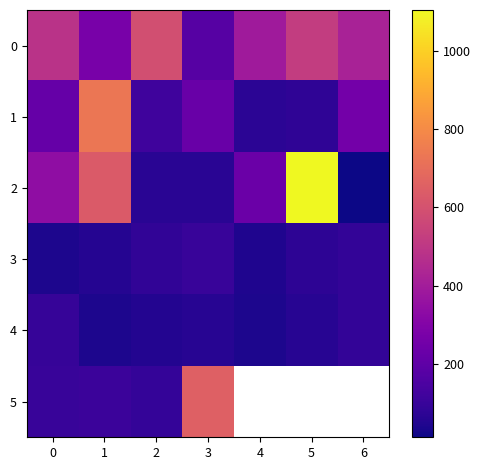

How many values in the 3 series are below 74?

3